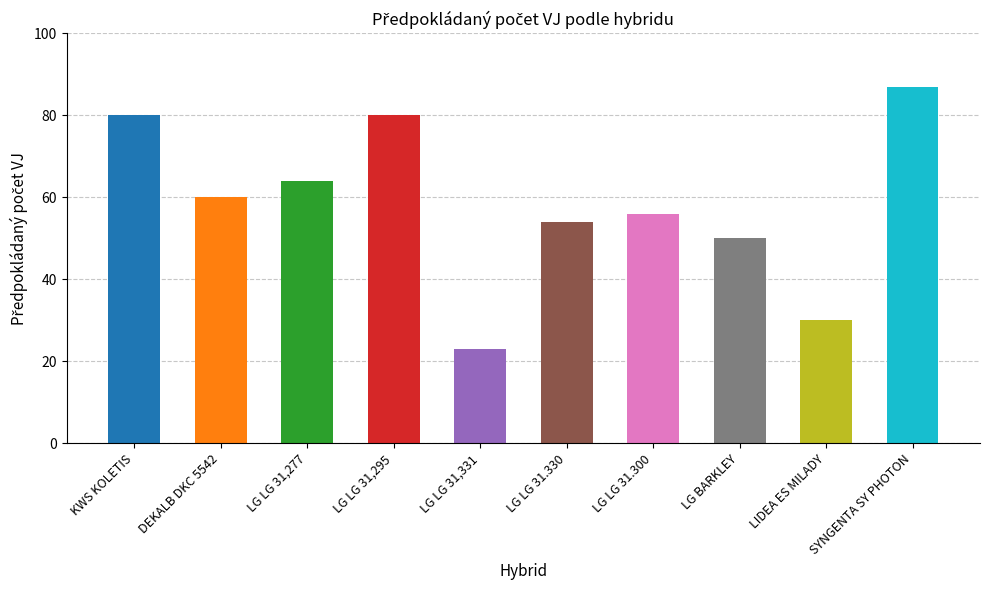

Is it true that the value at LG LG 31,331 is 7?

False